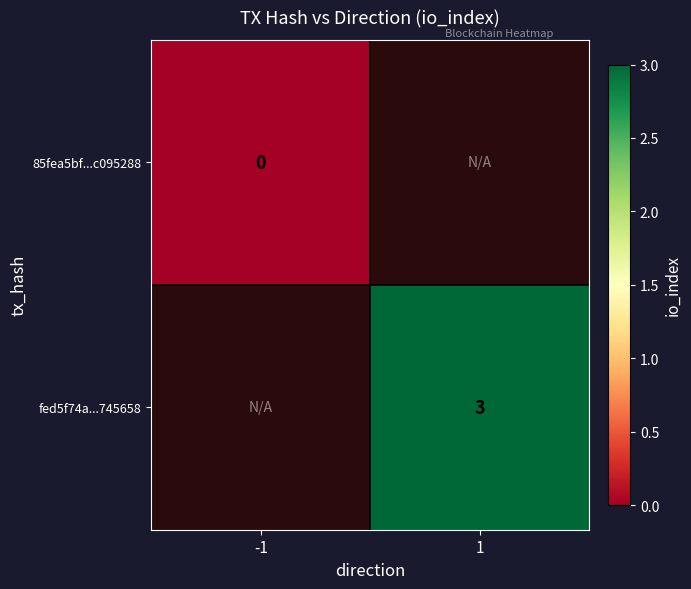

True or false: fed5f74a...745658 has a value of 3 at 1.

True